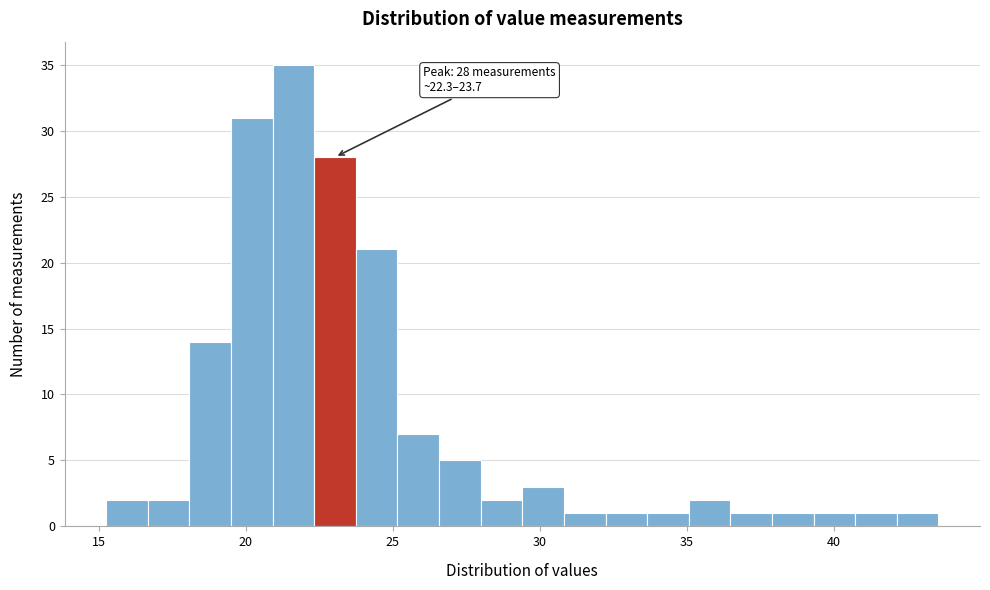

Read against the x-axis, roughly where is the centre of the tallest bar?

21.5